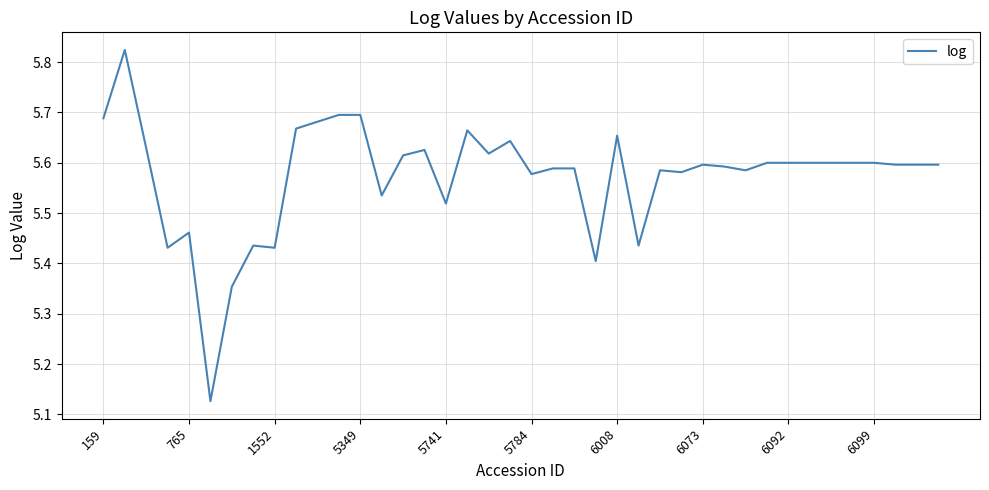

What is the difference between the maximum and minimum values?

0.7